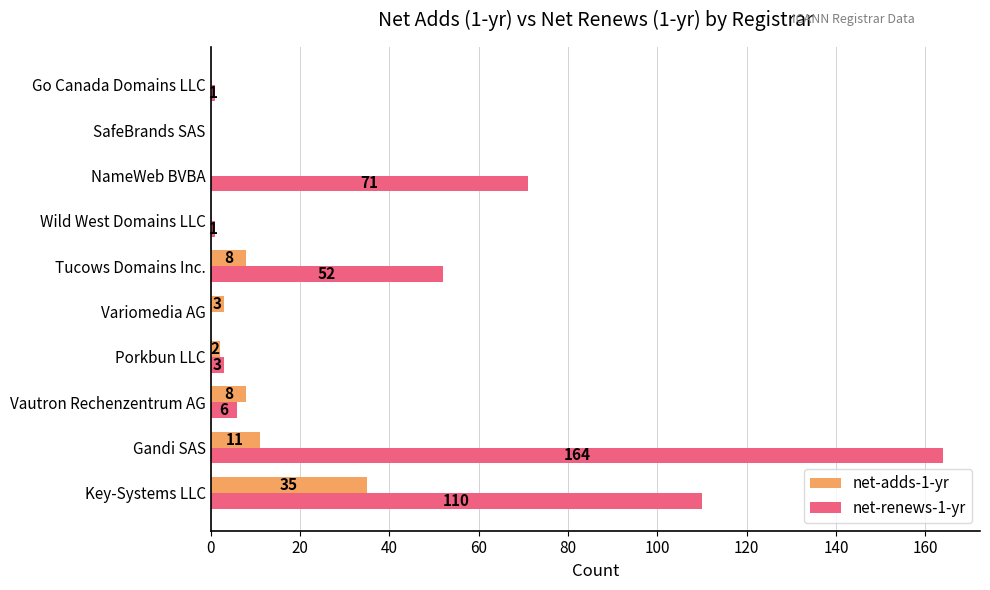

At which category is the sum across all series the highest?

Gandi SAS